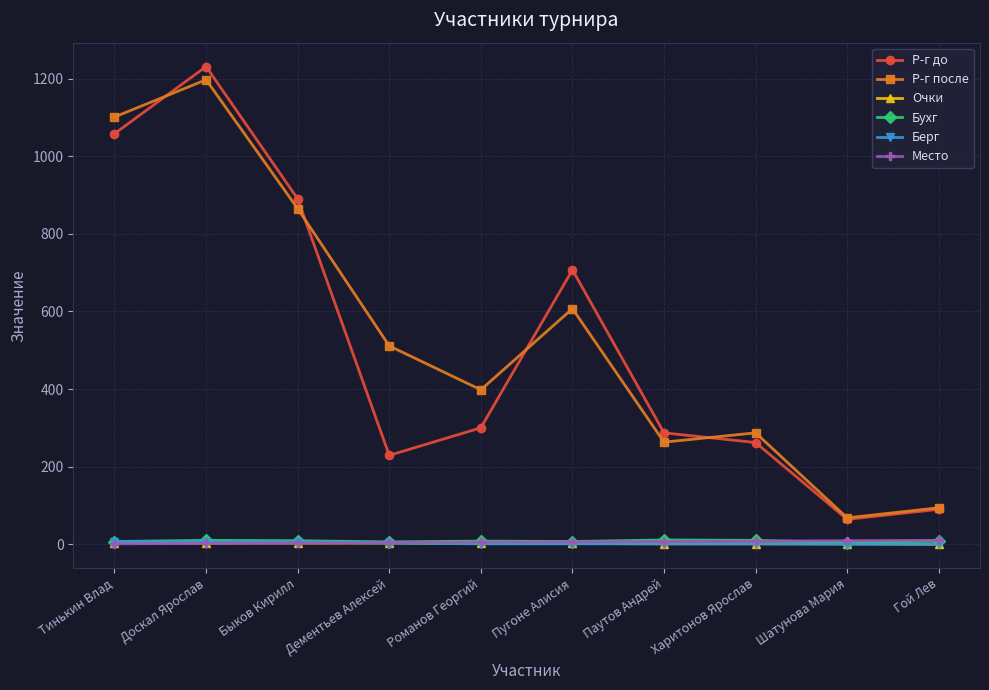

What is the label of the 1st point from the left?

Тинькин Влад